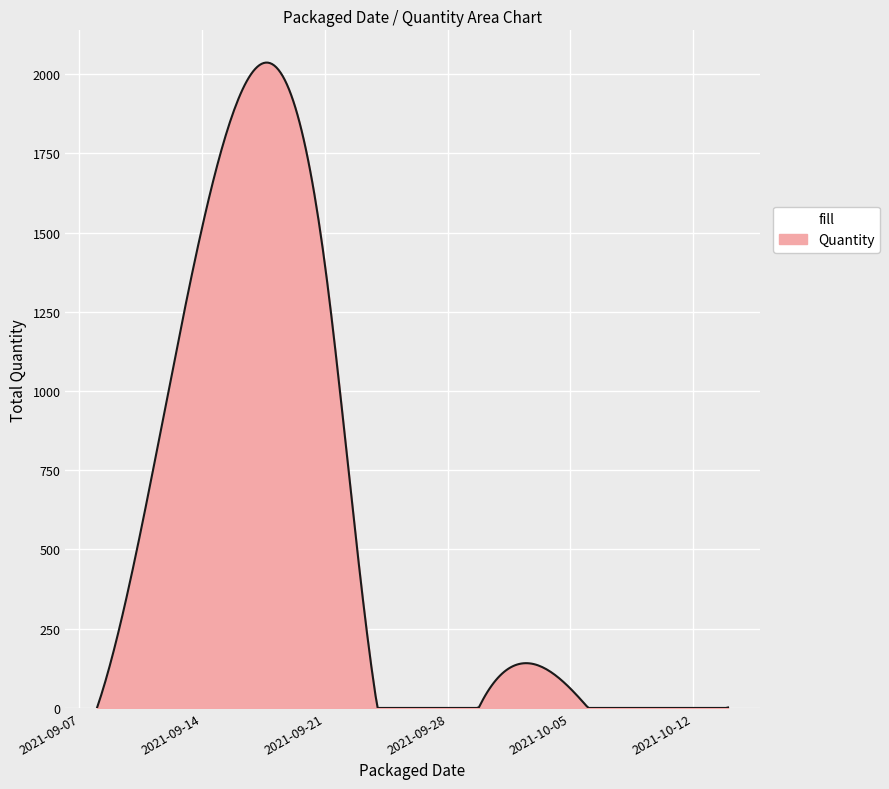

How many lines are shown in the chart?

1